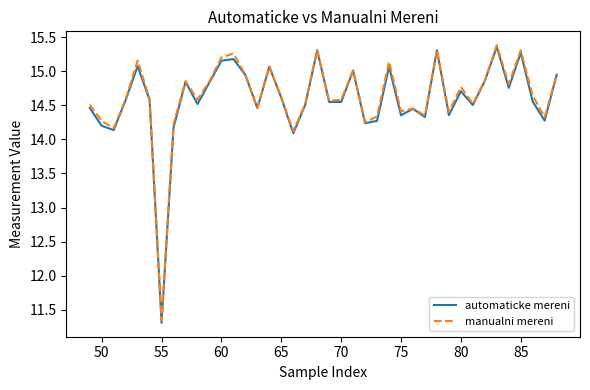

What is the smallest value displayed?

11.3